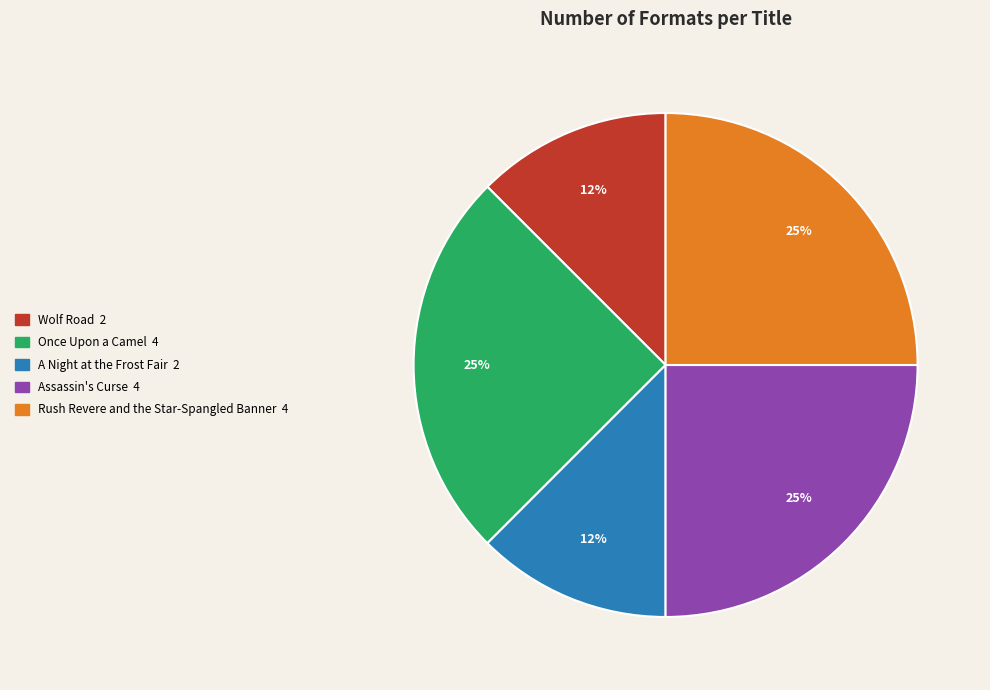

The Assassin's Curse slice represents 25% of the pie. True or false?

True